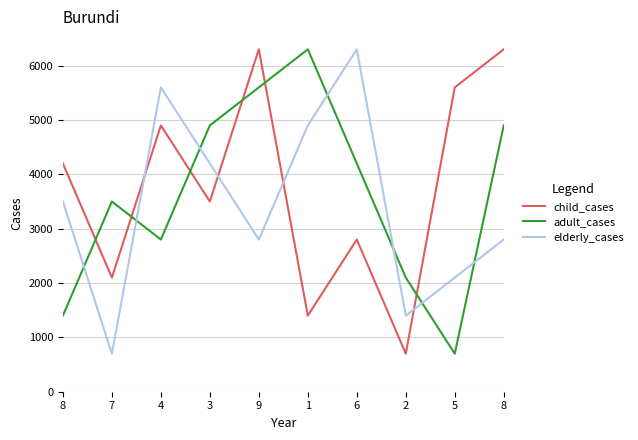

In child_cases, how many points are higher than both neighbors (excluding endpoints)?

3